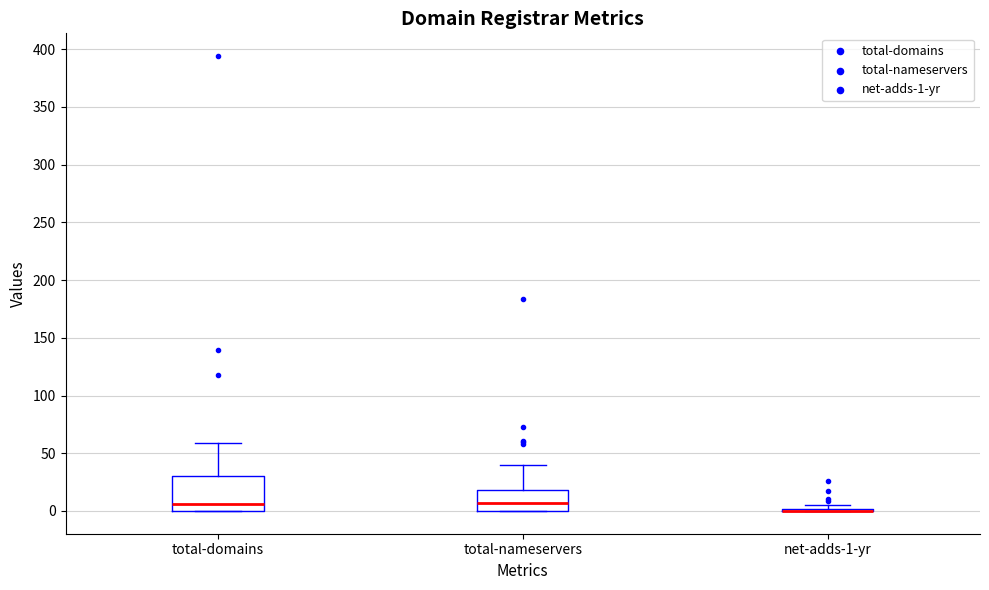

Reading left to right, transcribe this box plot: for each box, give where its median line is, the range the box spans, and where its two whiskers end, as read against the y-axis. The values are not printed on the chart, so give them approximately, as read against the axis.

total-domains: median 5, box 0 to 30, whiskers 0 to 60
total-nameservers: median 5, box 0 to 20, whiskers 0 to 40
net-adds-1-yr: box collapsed to a line at 0, whiskers 0 to 5